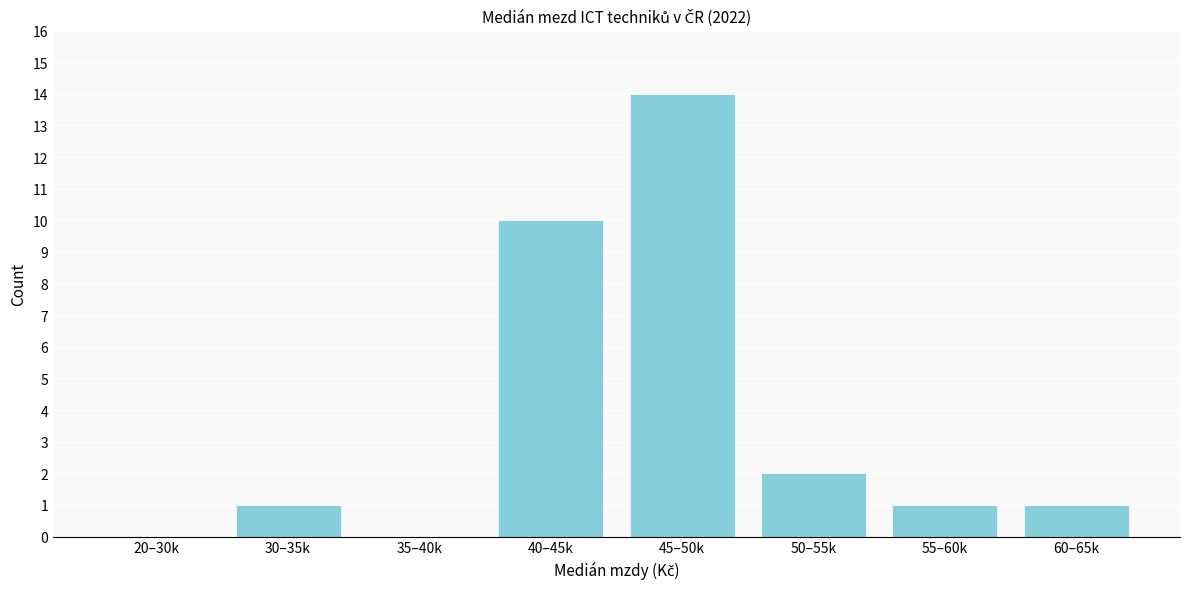

Reading right to left, what are all the values shown in this chart?

60–65k=1	55–60k=1	50–55k=2	45–50k=14	40–45k=10	35–40k=0	30–35k=1	20–30k=0